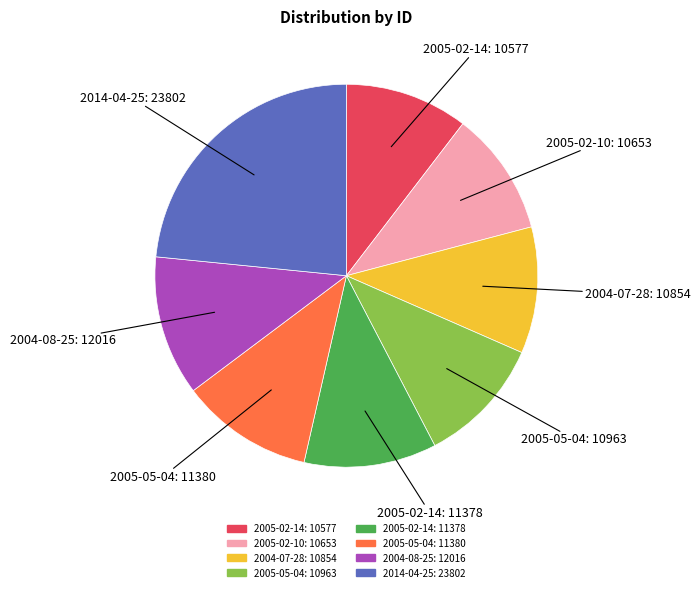

Is it true that 2005-02-10: 10653 is 10% of the pie?

True